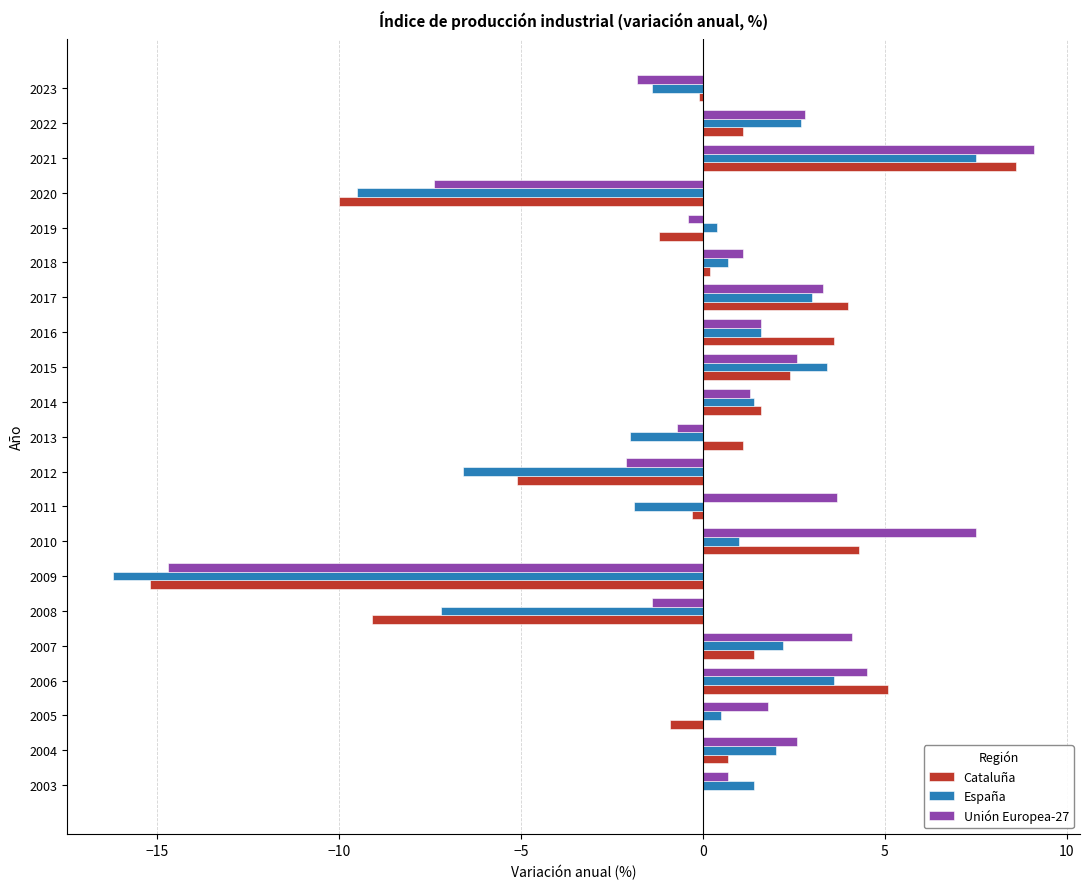

The España series shows 3.7 at 2007. True or false?

False